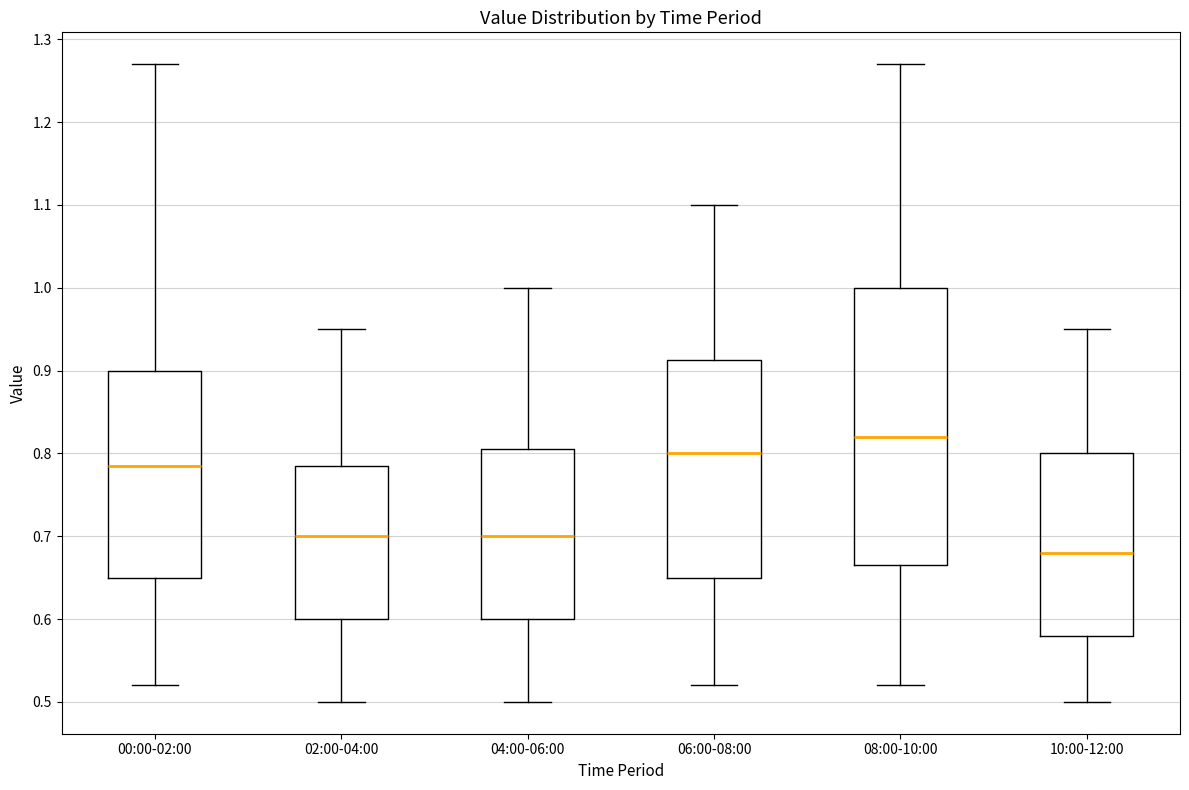

Where is the lower edge of the box for 10:00-12:00 on the y-axis? The values are not printed on the chart, so give them approximately, as read against the axis.

0.58